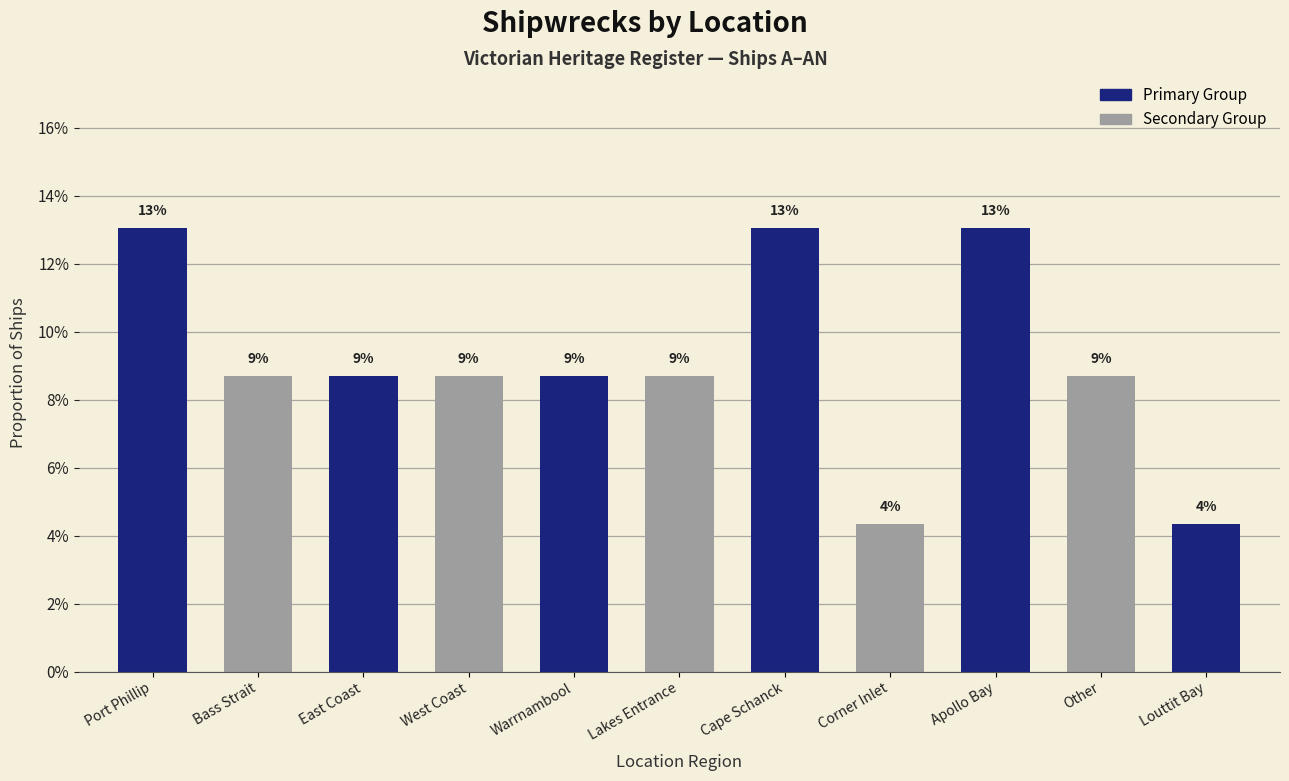

Between Cape Schanck and West Coast, which is larger?

Cape Schanck